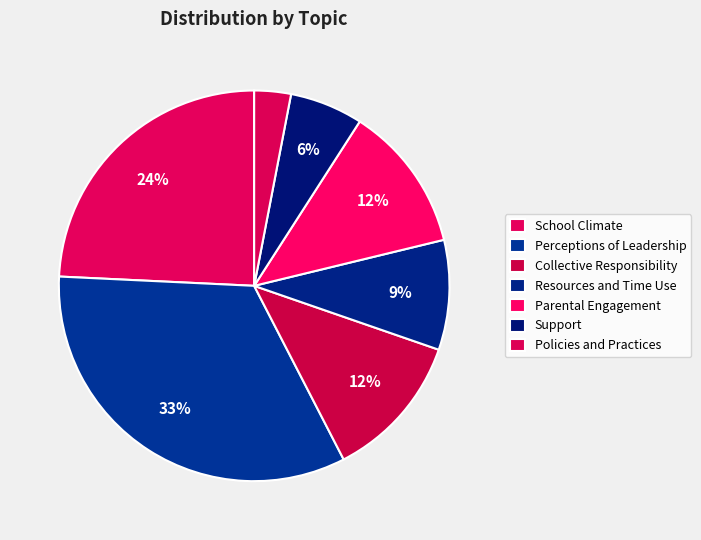

How many segments does this pie chart have?

7